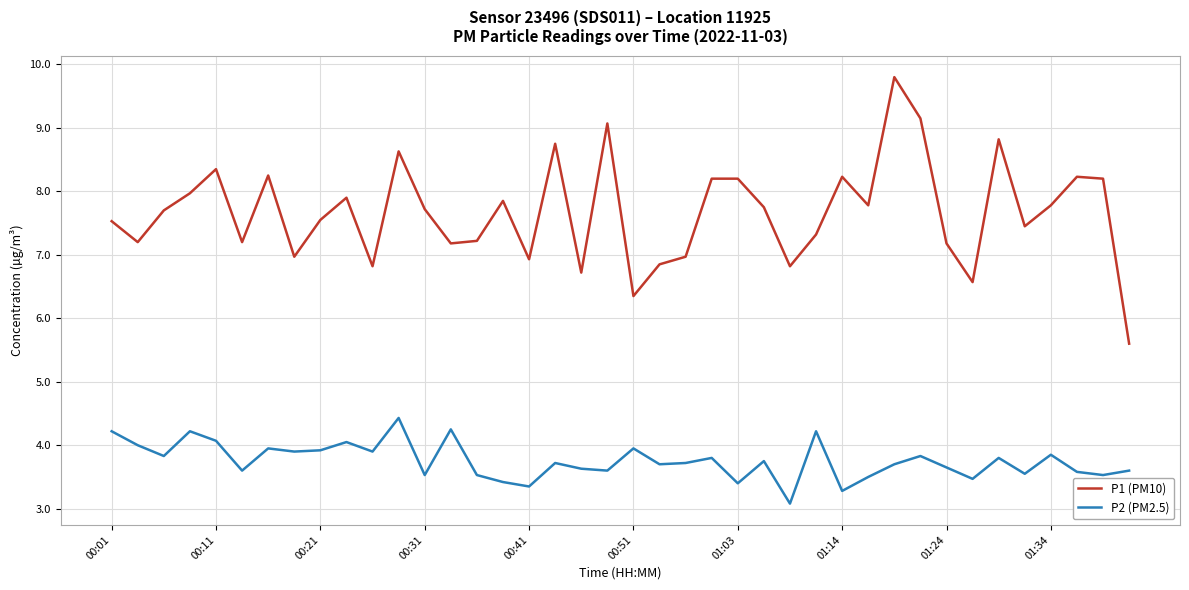

What is the minimum value shown in the chart?

3.1